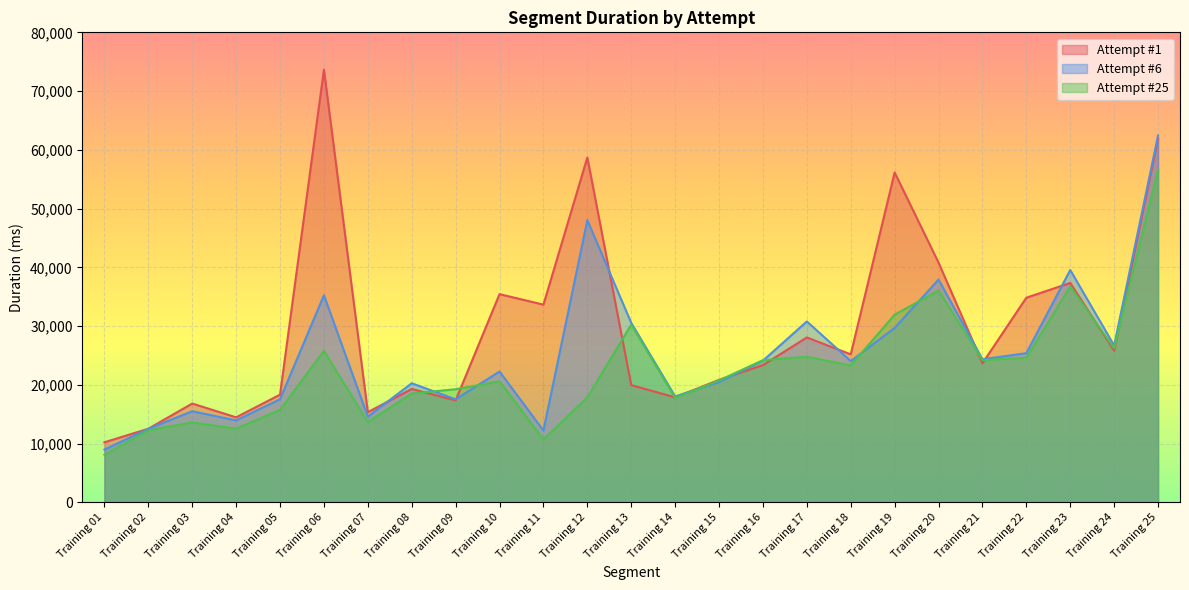

In Attempt #6, how many points are lower than both neighbors (excluding endpoints)?

8